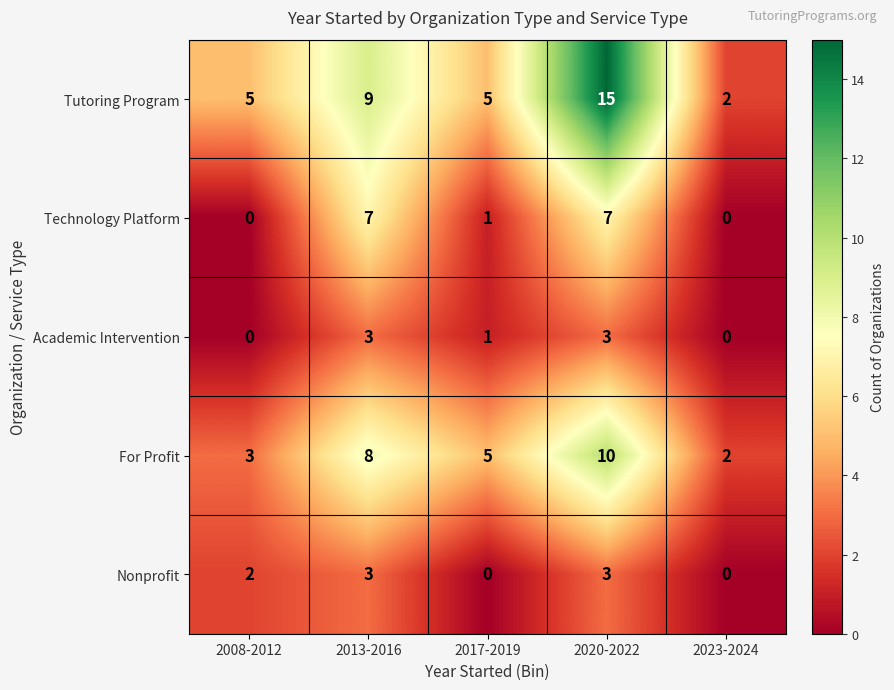

At which label does For Profit reach its minimum?

2023-2024